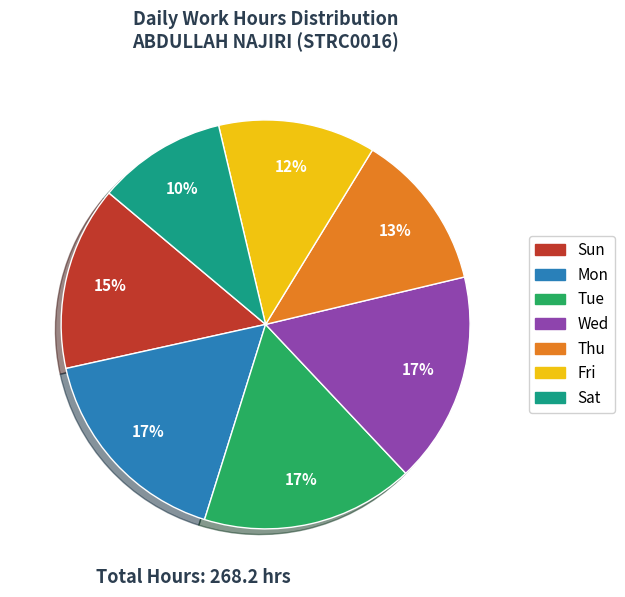

Does Sat represent more than half of the total?

No